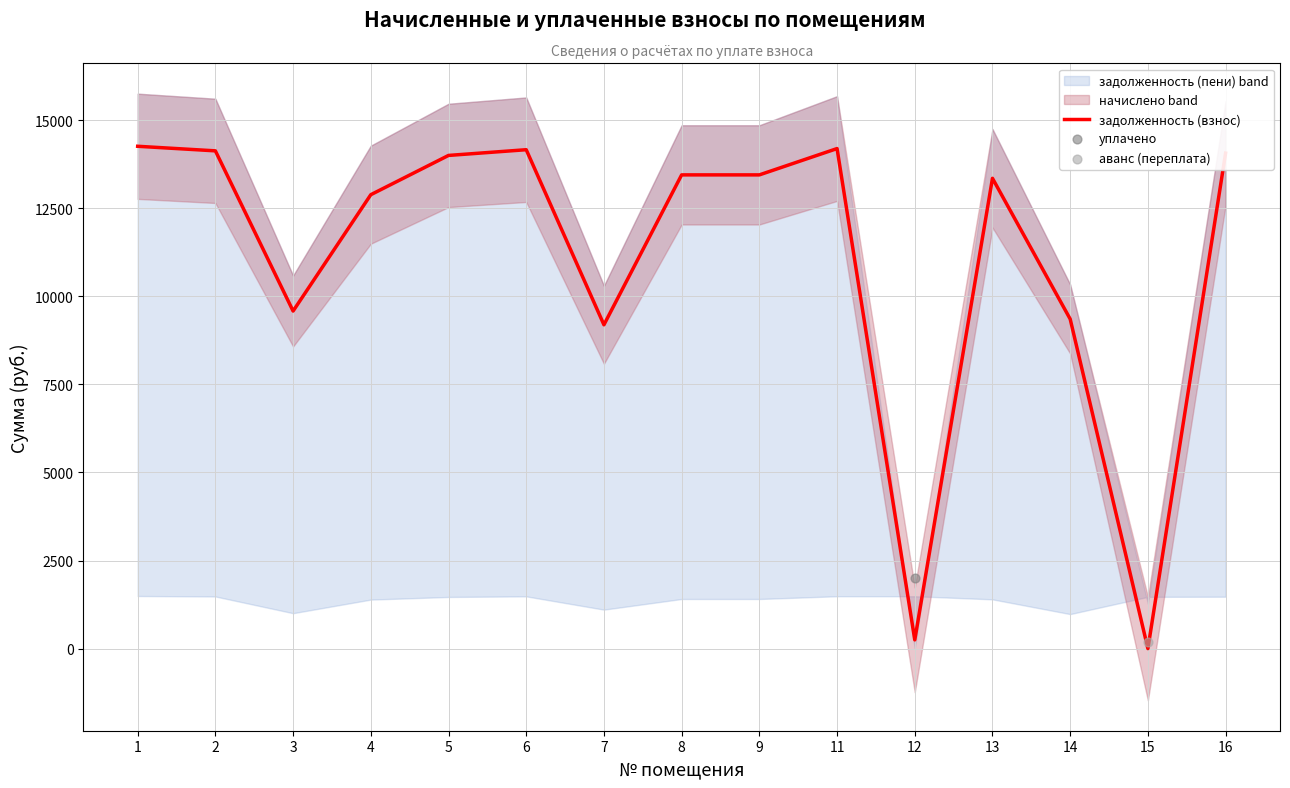

What is the change in value from 5 to 12?

-13752.9